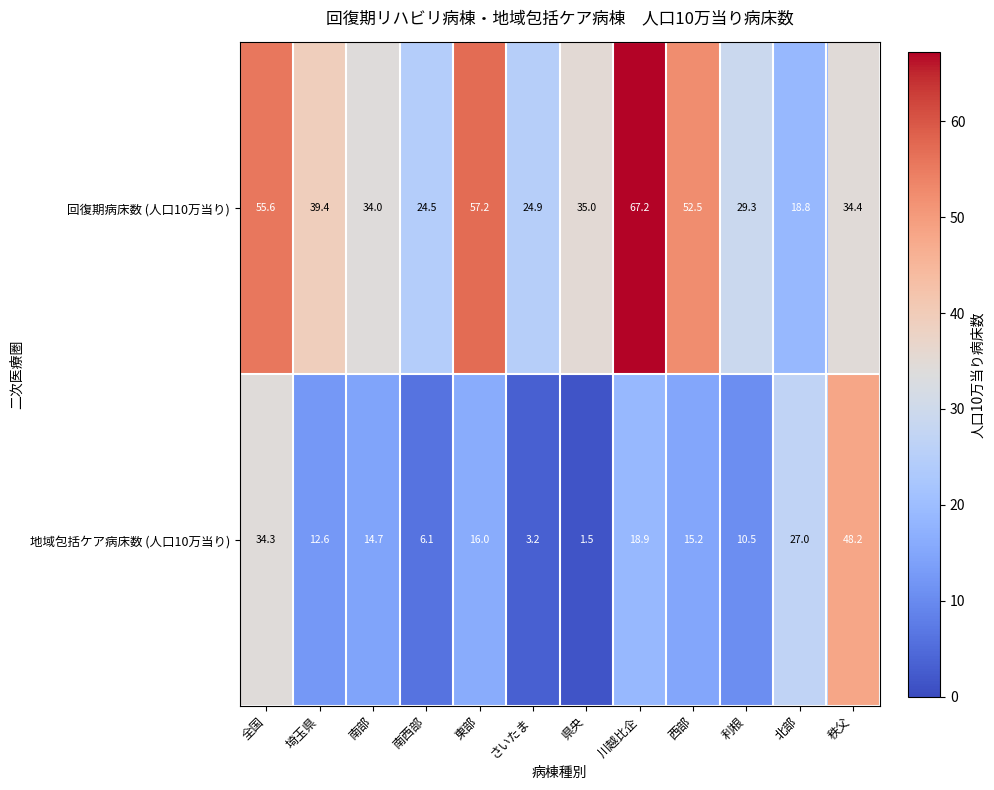

What is the total value across all series at 川越比企?

86.1